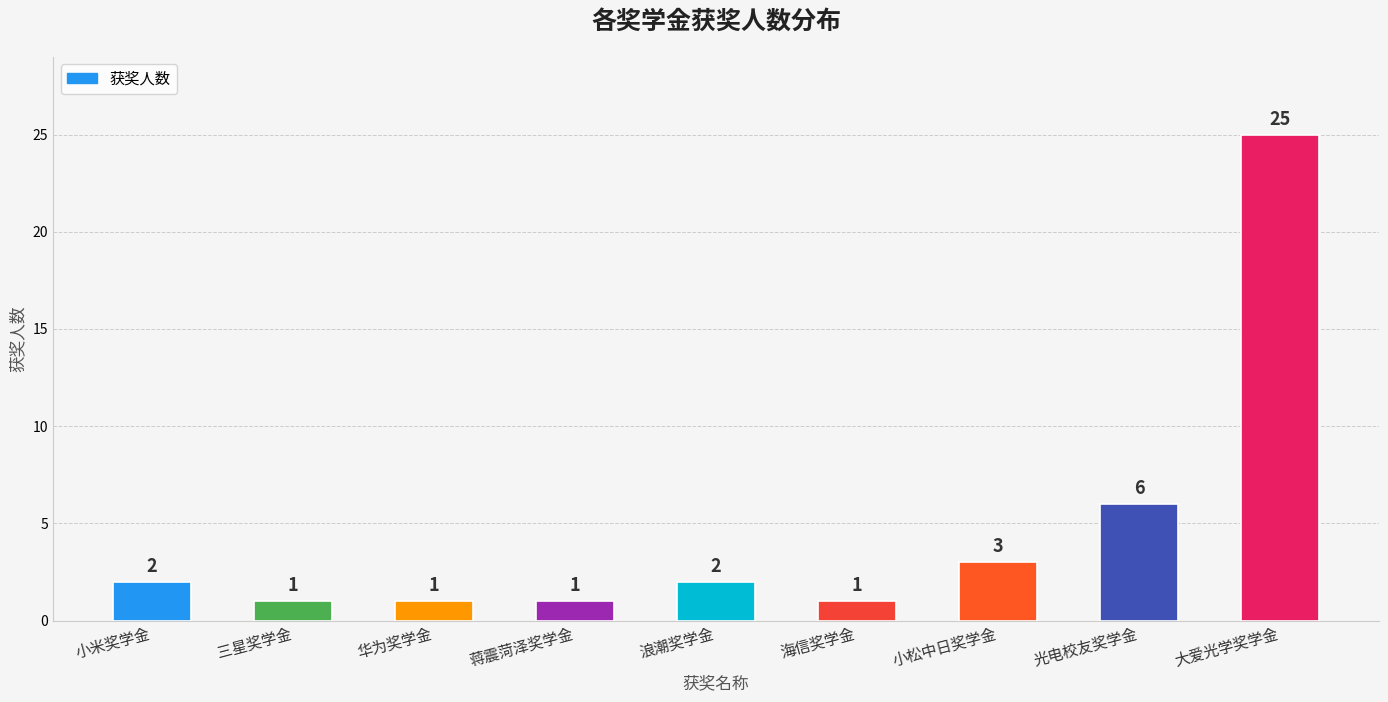

What is the average value?

5